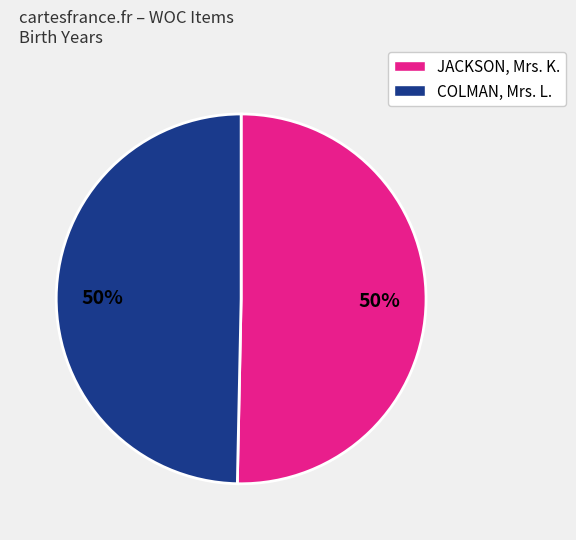

To the nearest percent, what is the average slice percentage?

50%